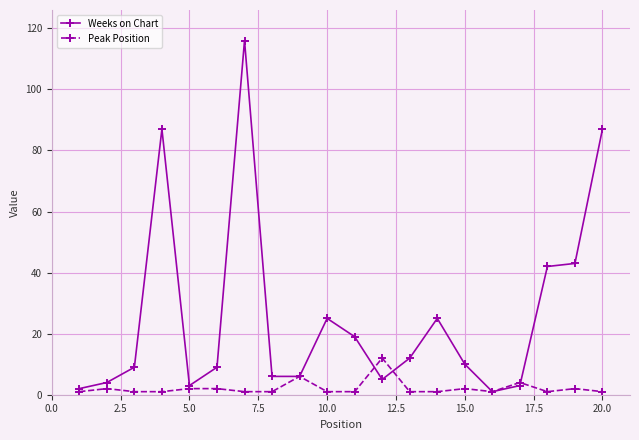

At how many categories does at least one series exceed 47?

3